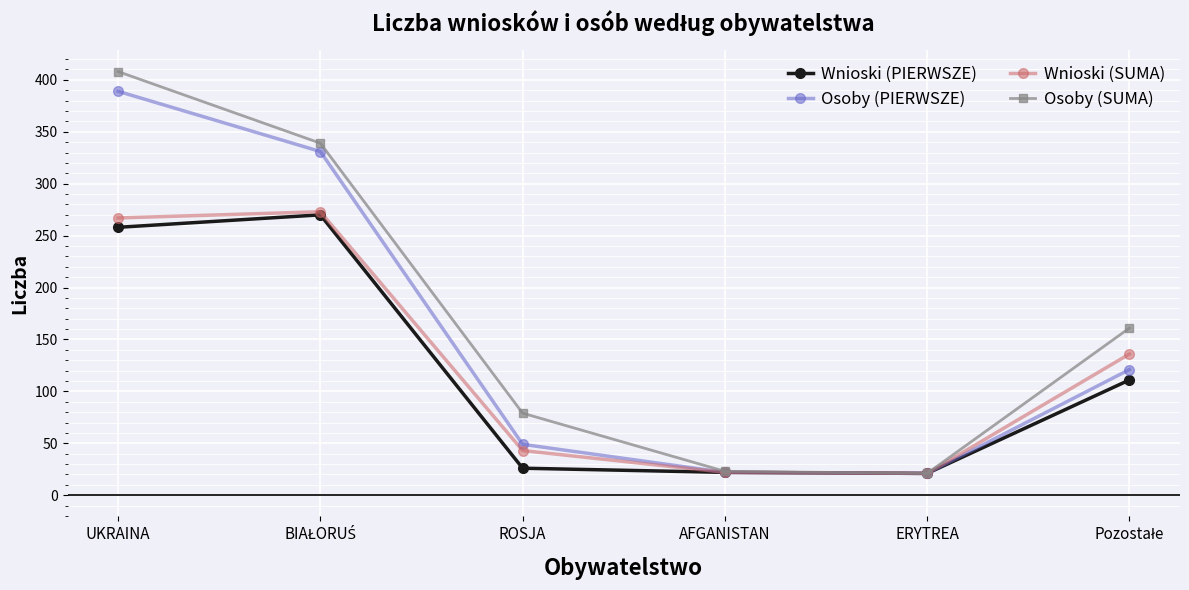

True or false: Wnioski (SUMA) has a value of 22 at AFGANISTAN.

True